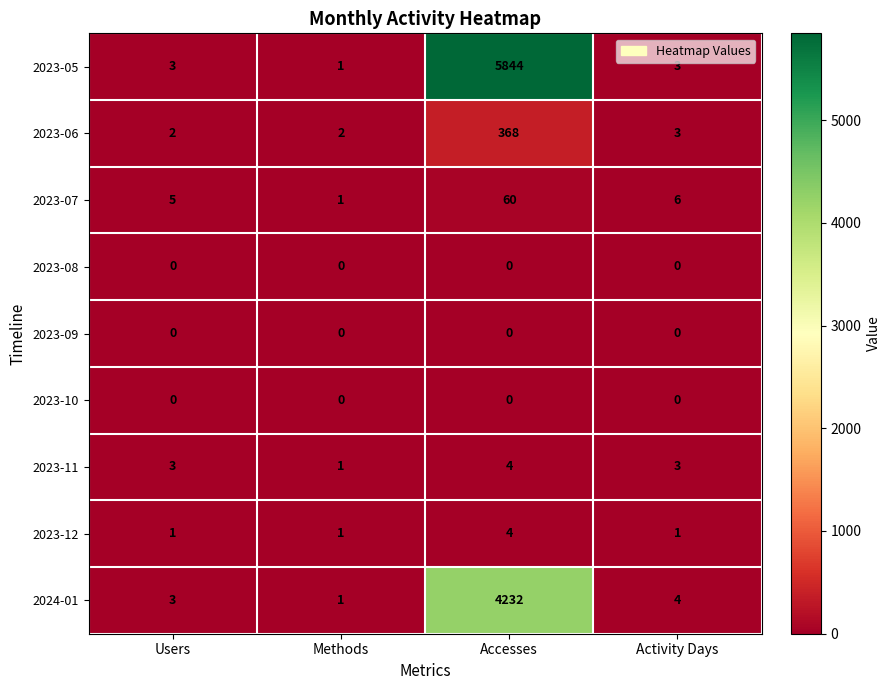

Which category has the lowest value in the 2023-11 series?

Methods